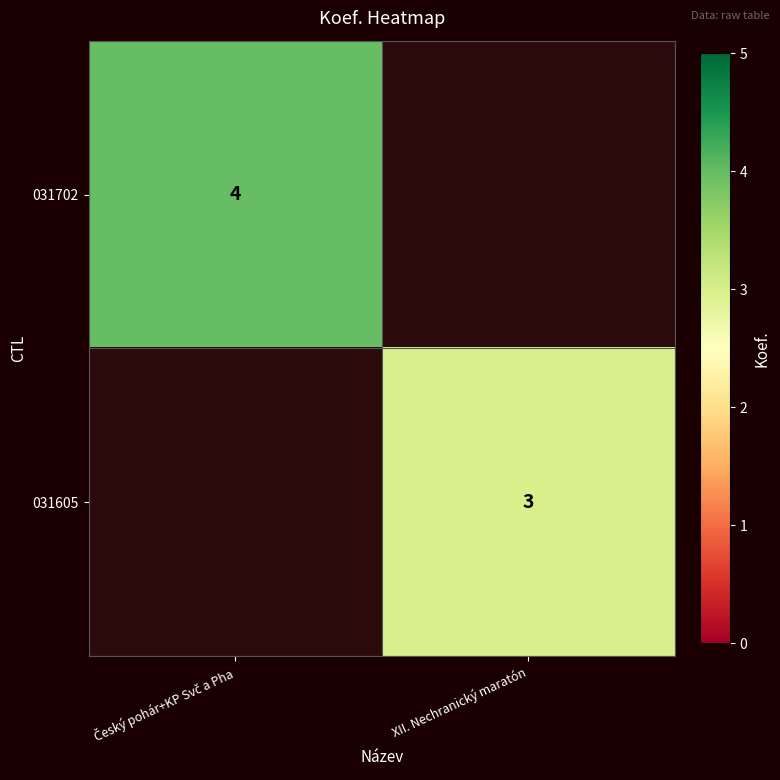

Is it true that 031605 equals 5 at XII. Nechranický maratón?

False